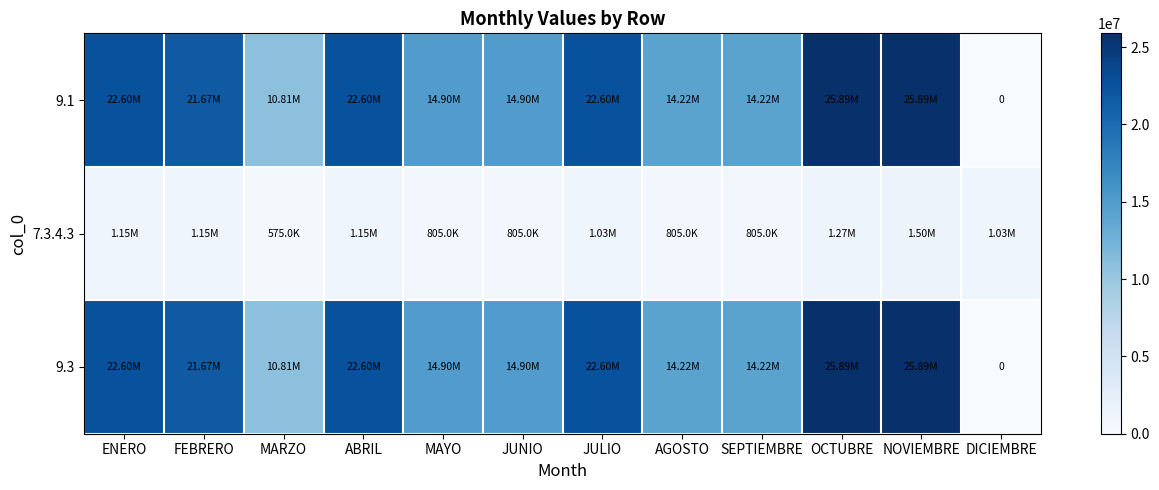

How many data points in 9.3 are less than 21669770?

6